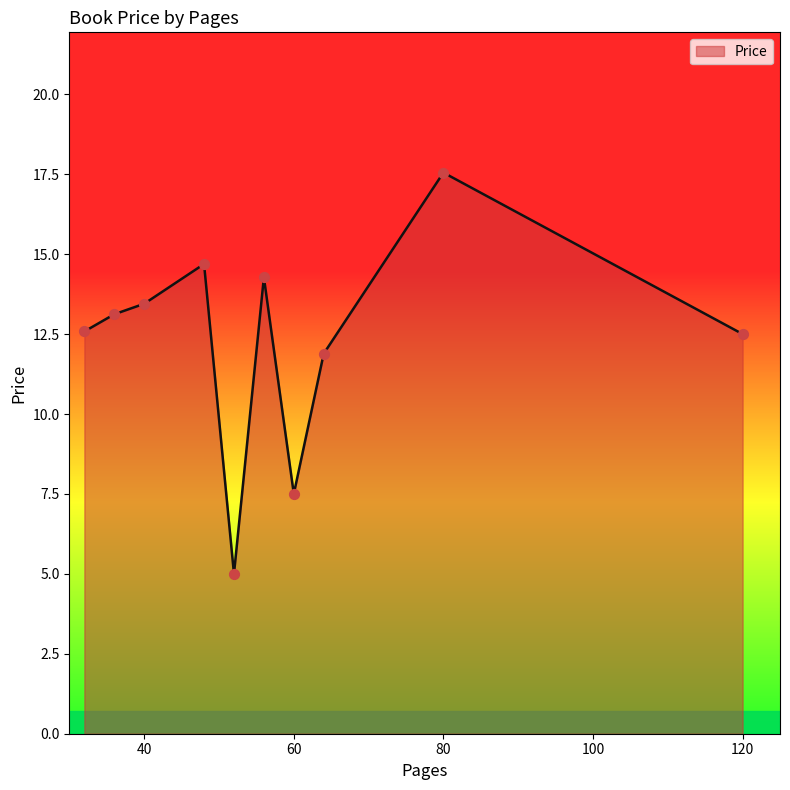

What is the smallest value displayed?

5.0